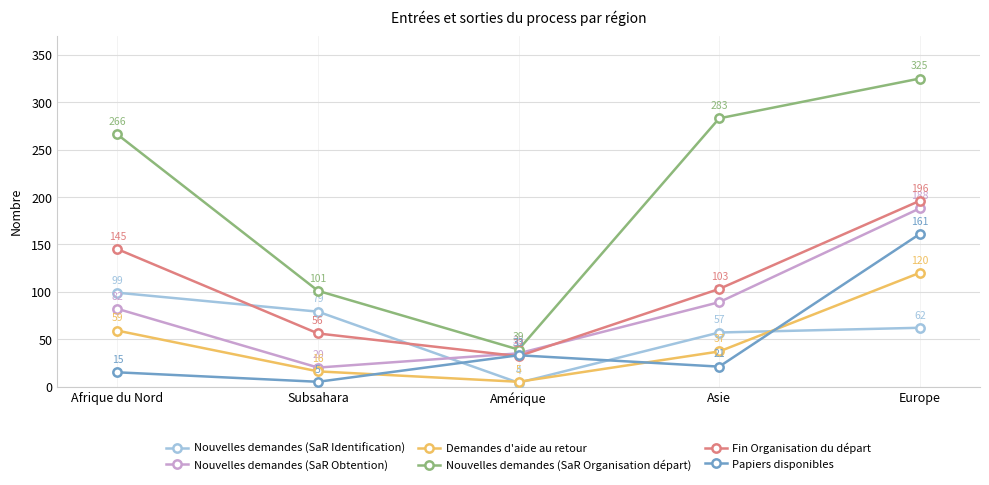

The value of Nouvelles demandes (SaR Identification) at Subsahara is 79. True or false?

True